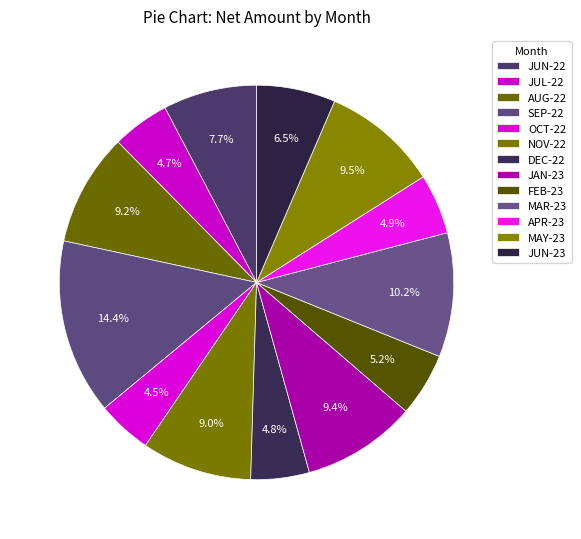

How many segments does this pie chart have?

13